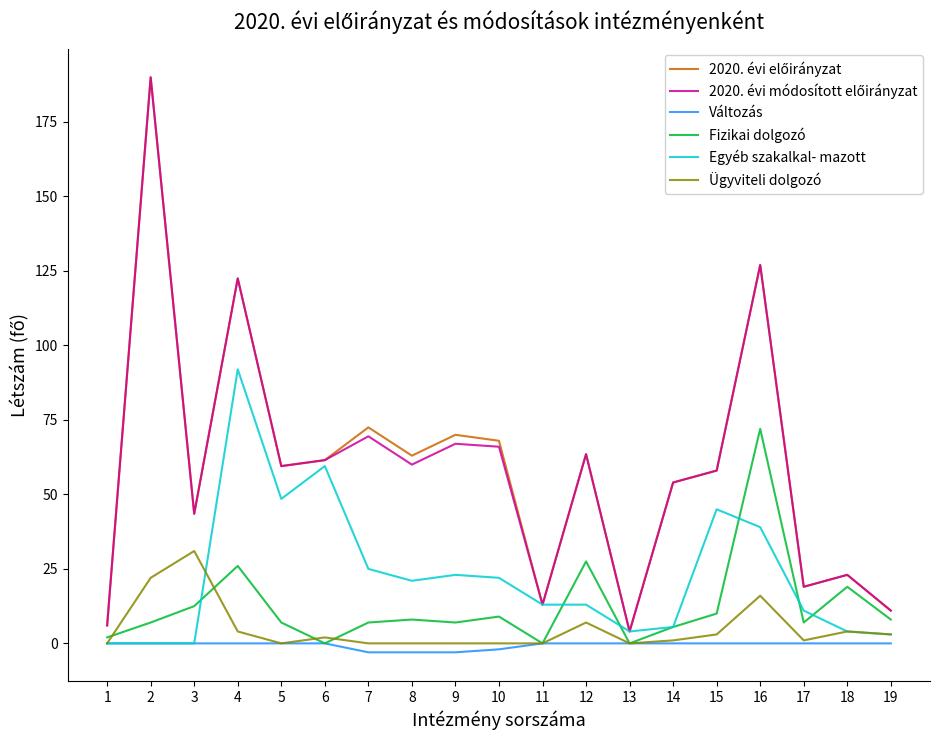

Count the number of data series in this chart.

6